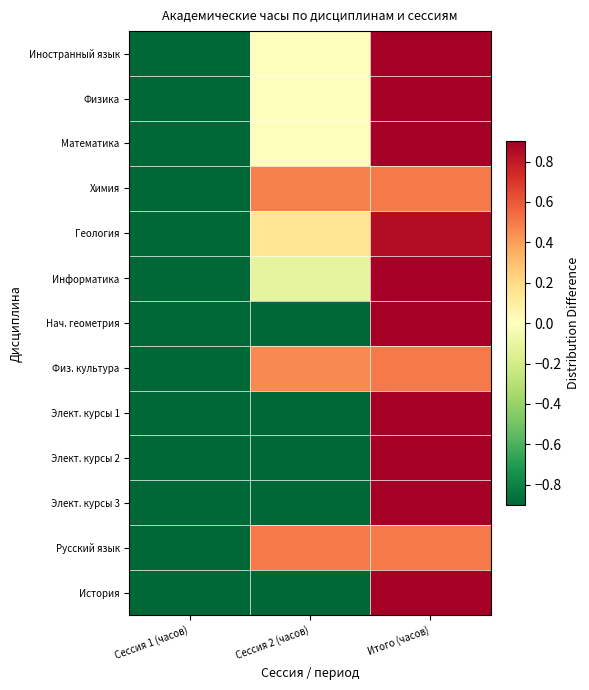

Is it true that Физ. культура equals -1.6 at Сессия 1 (часов)?

False